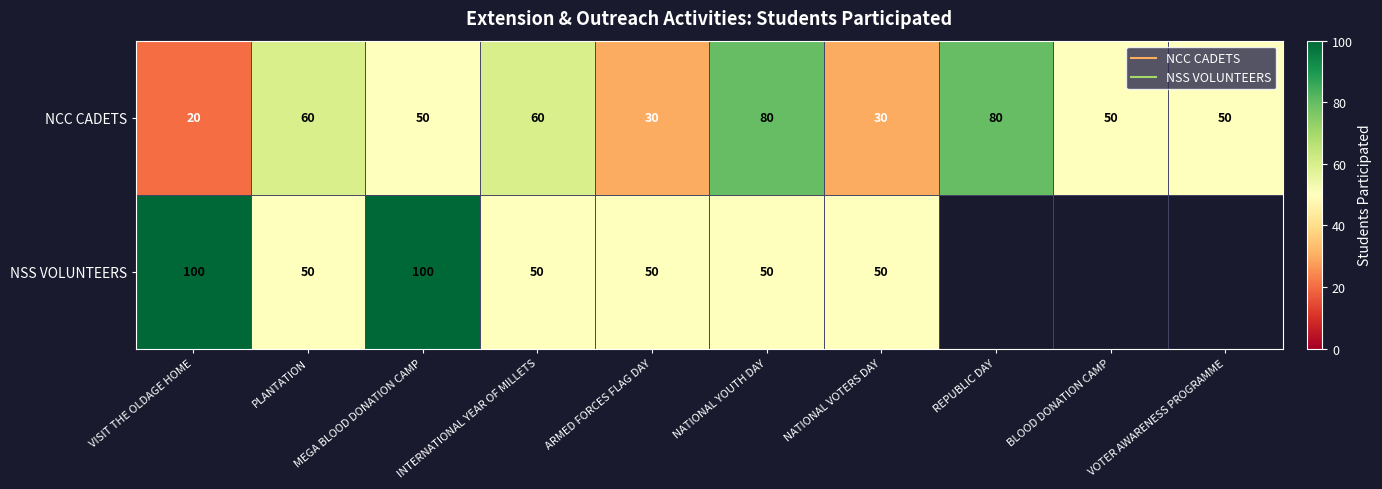

At which label does NSS VOLUNTEERS reach its peak?

VISIT THE OLDAGE HOME